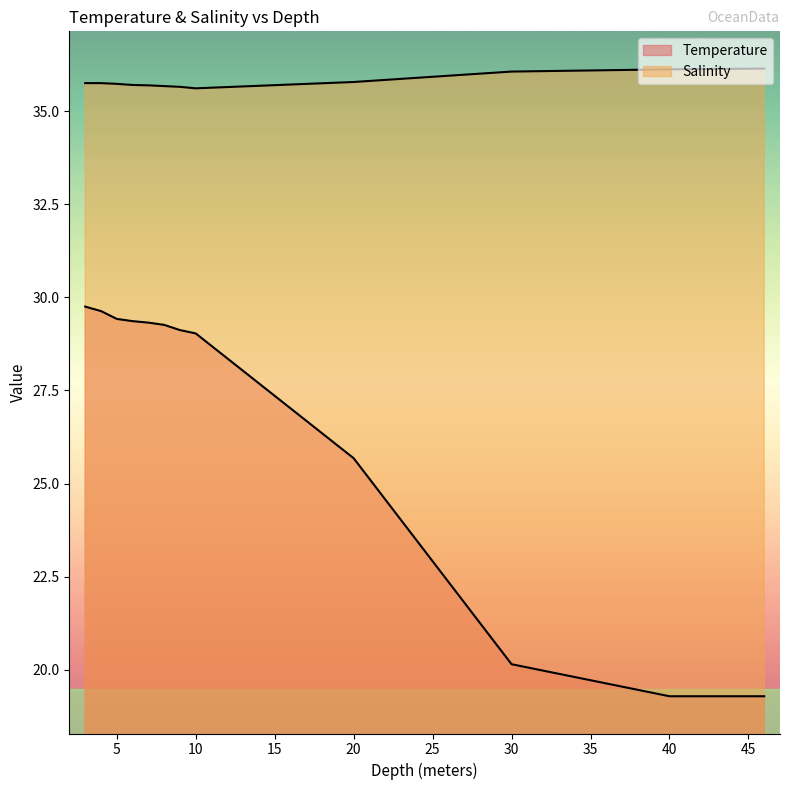

What is the difference between the Temperature values at 5.0 and 6.0?

0.1